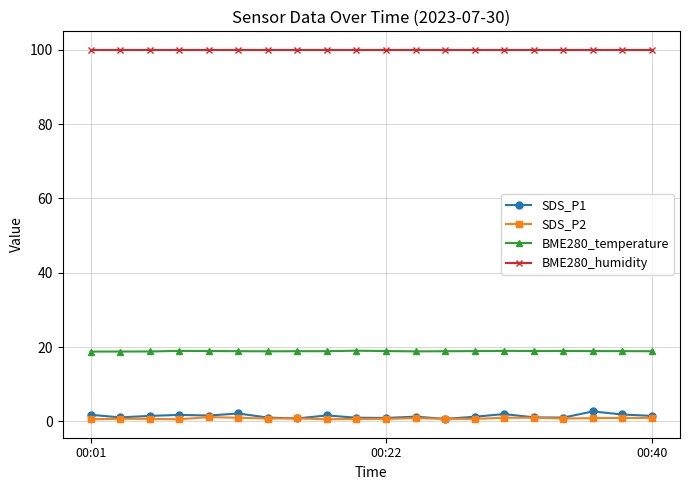

What is the sum of all SDS_P1 values?

28.9